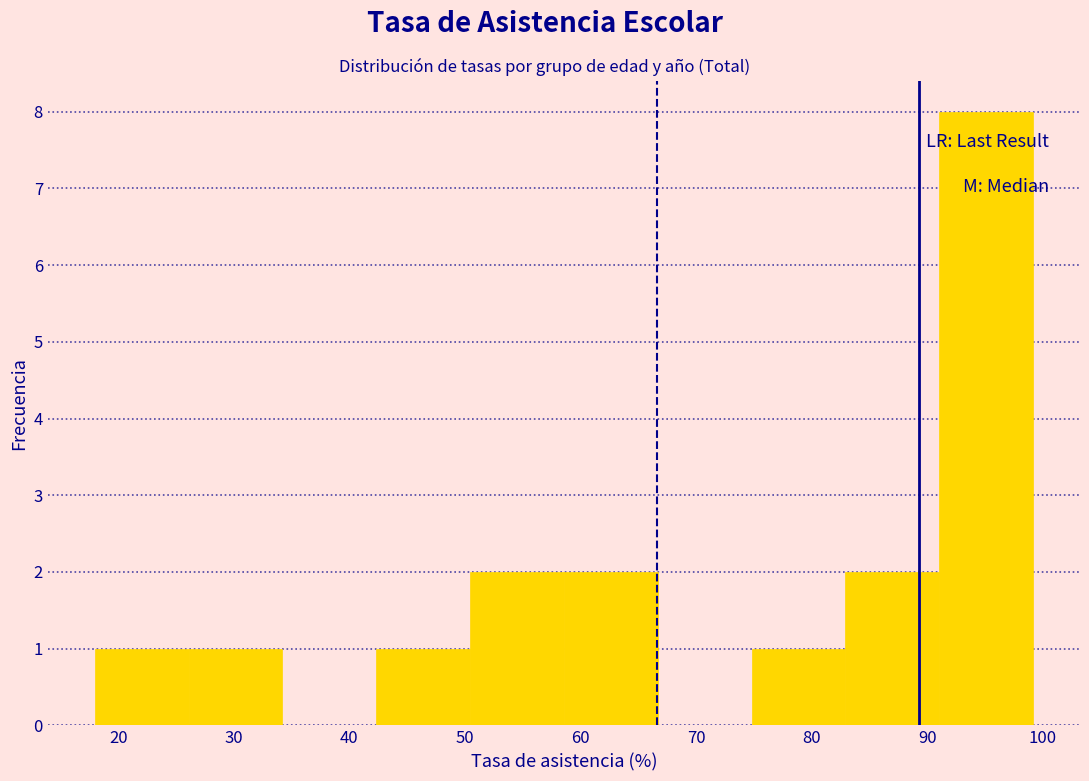

How tall is the bar that spans 26 to 34 on the x-axis? Neither the bar edges nor the heights are printed on the chart, so give them approximately, as read against the axes.

1